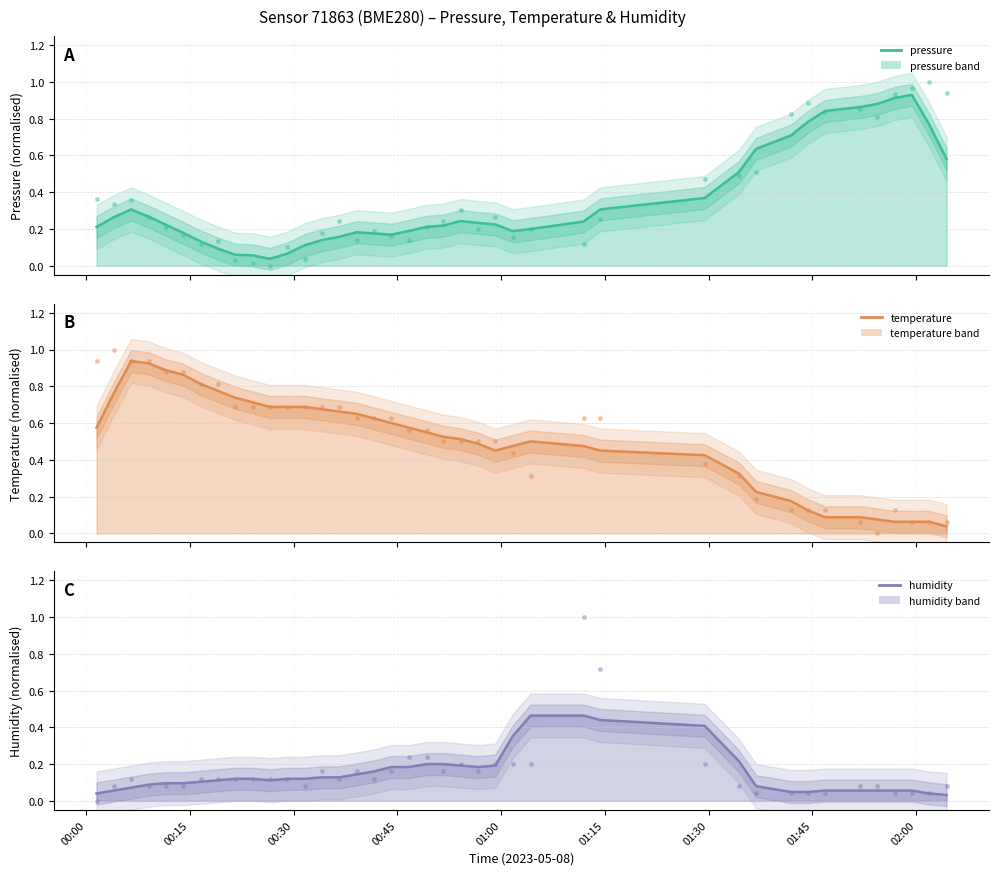

What are all the series names shown in the legend?

pressure, temperature, humidity